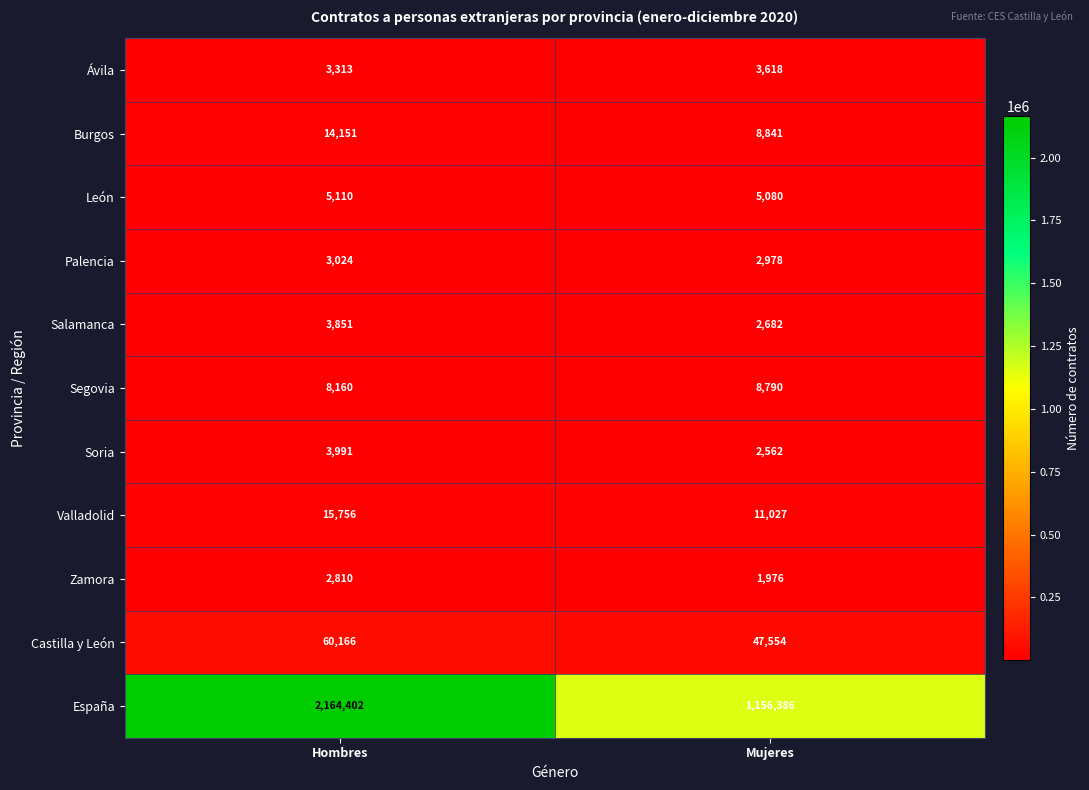

Is the value of España at Mujeres greater than the value of Soria at Hombres?

Yes